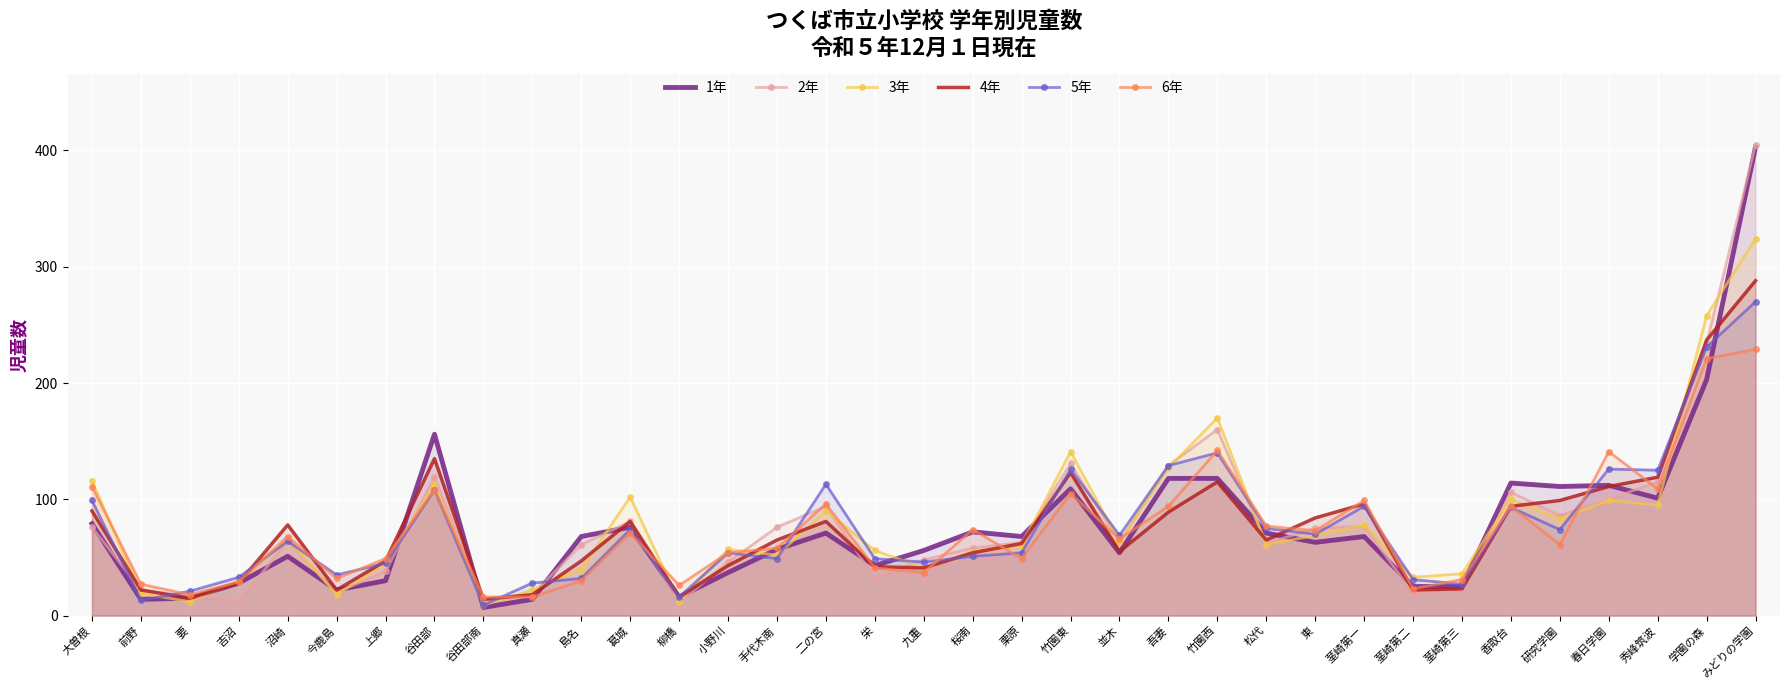

How many times do 2年 and 1年 cross each other?

17